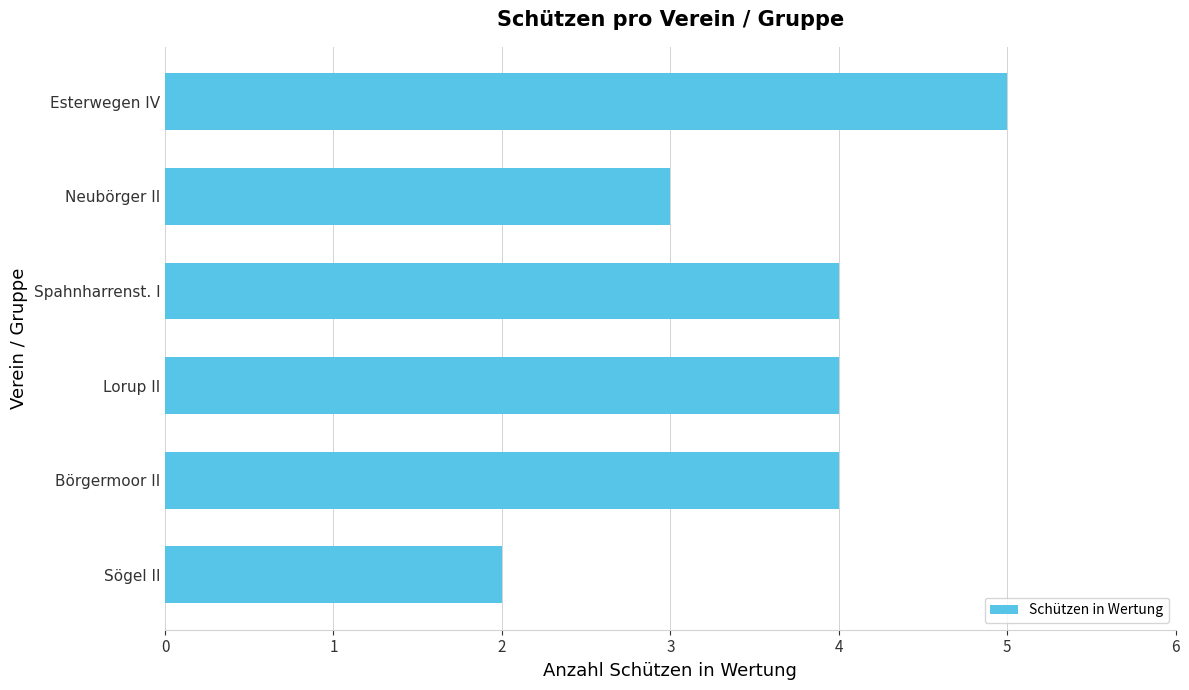

The value at Sögel II is 3. True or false?

False